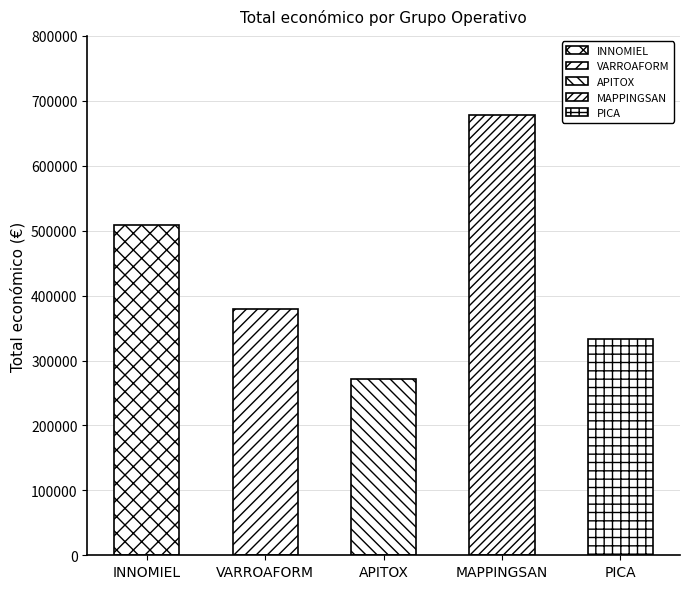

What is the difference between the second highest and second lowest values?

175089